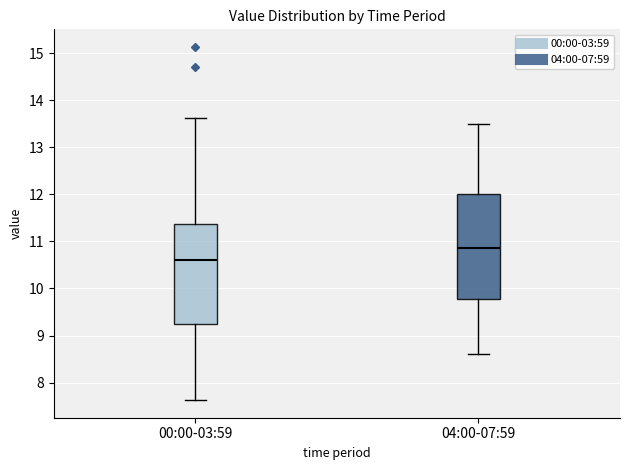

Which box's median line is the highest?

04:00-07:59